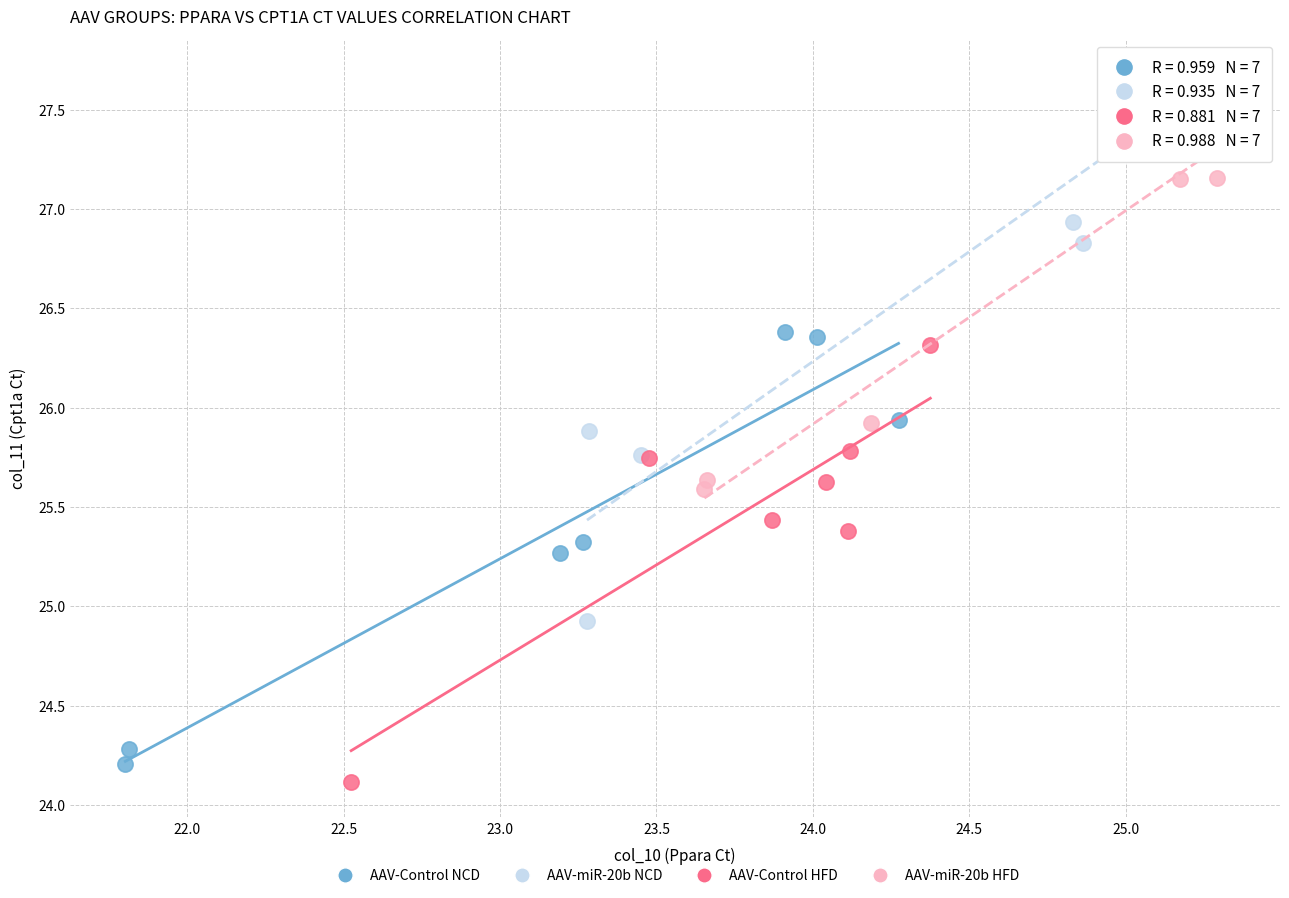

What are all the series names shown in the legend?

AAV-Control NCD, AAV-miR-20b NCD, AAV-Control HFD, AAV-miR-20b HFD